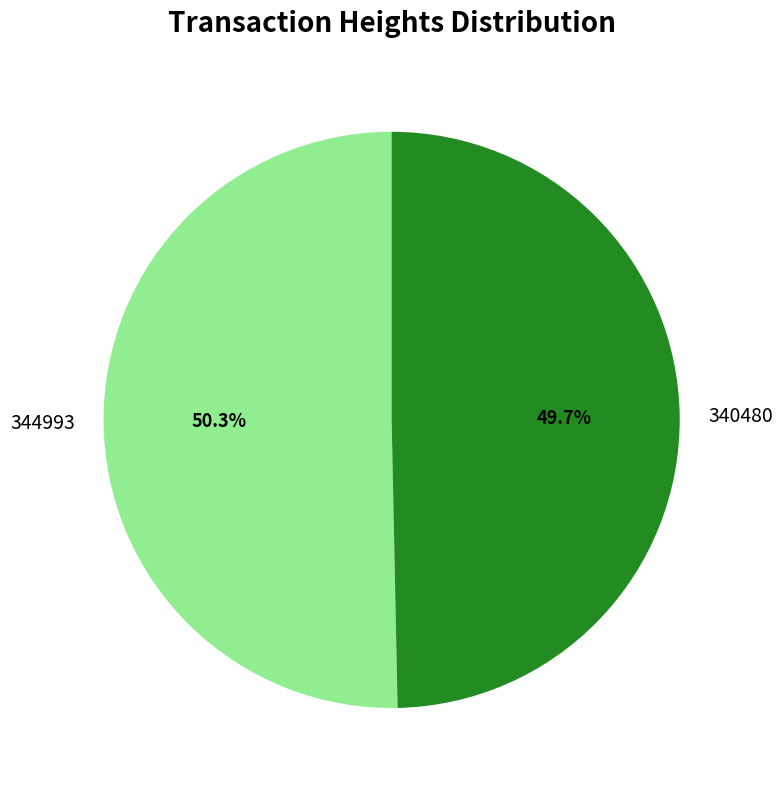

What is the largest slice in the pie chart?

344993